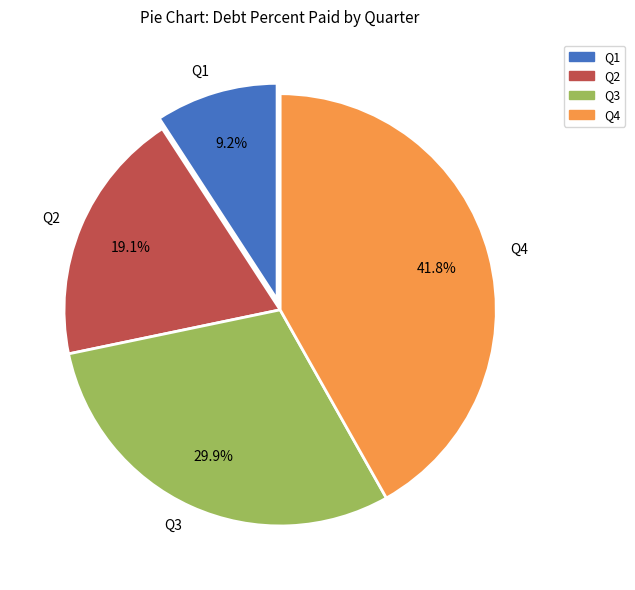

Approximately how many times larger is the value at Q4 compared to Q2?

2.2